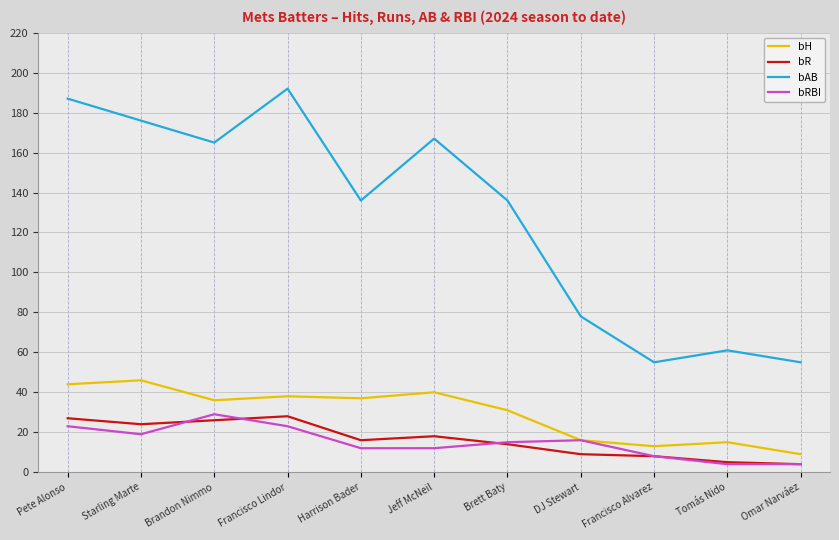

How many lines are shown in the chart?

4